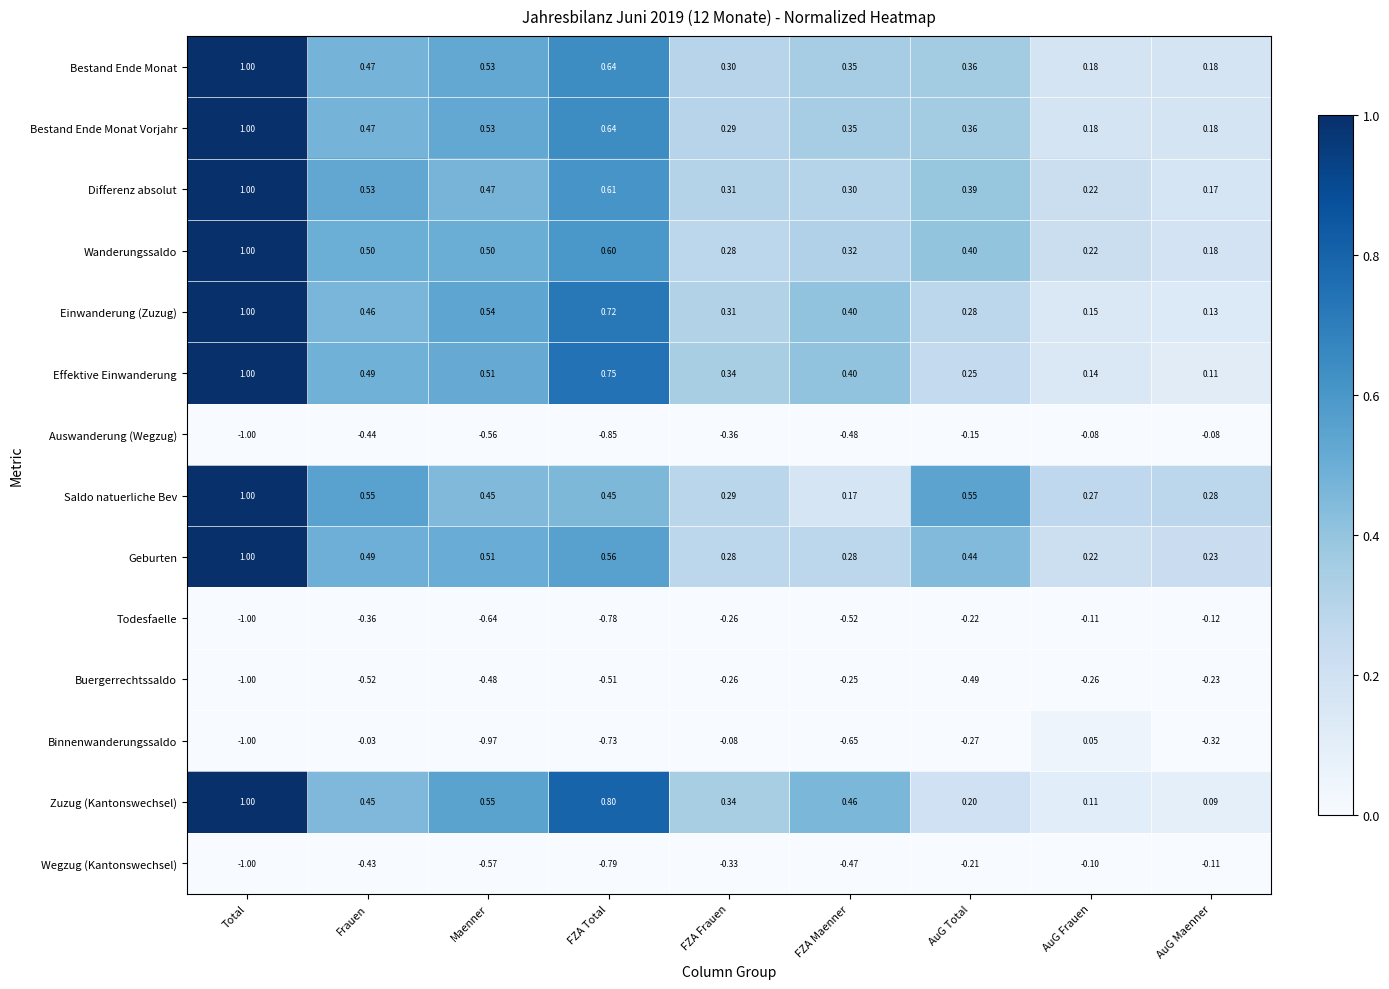

What is the spread (max minus min) of values at Maenner?

1.5